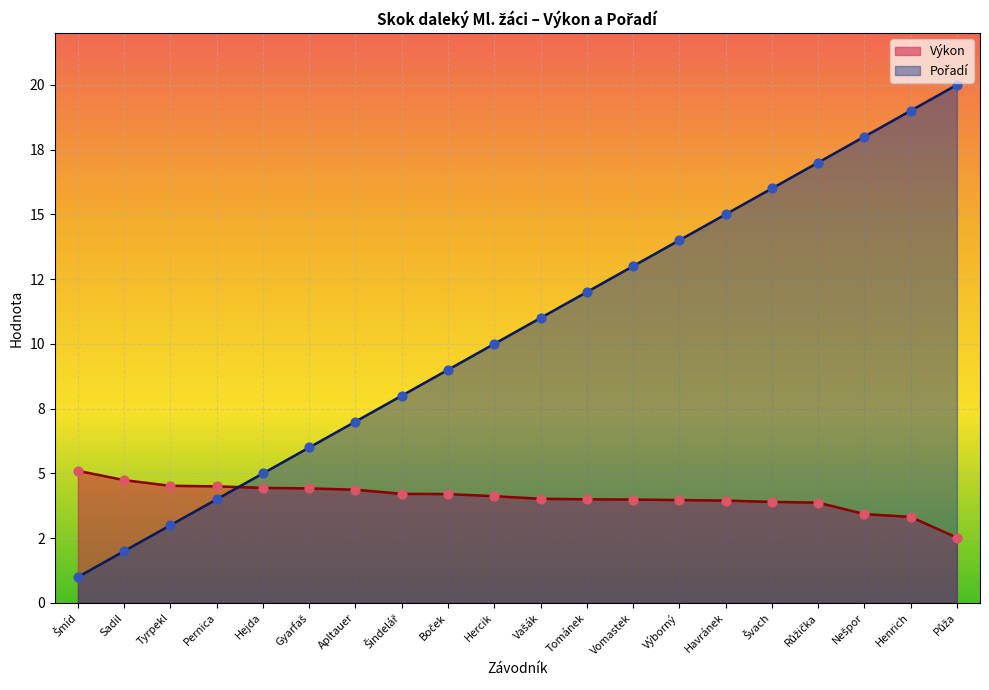

At which category is the sum across all series the highest?

Půža